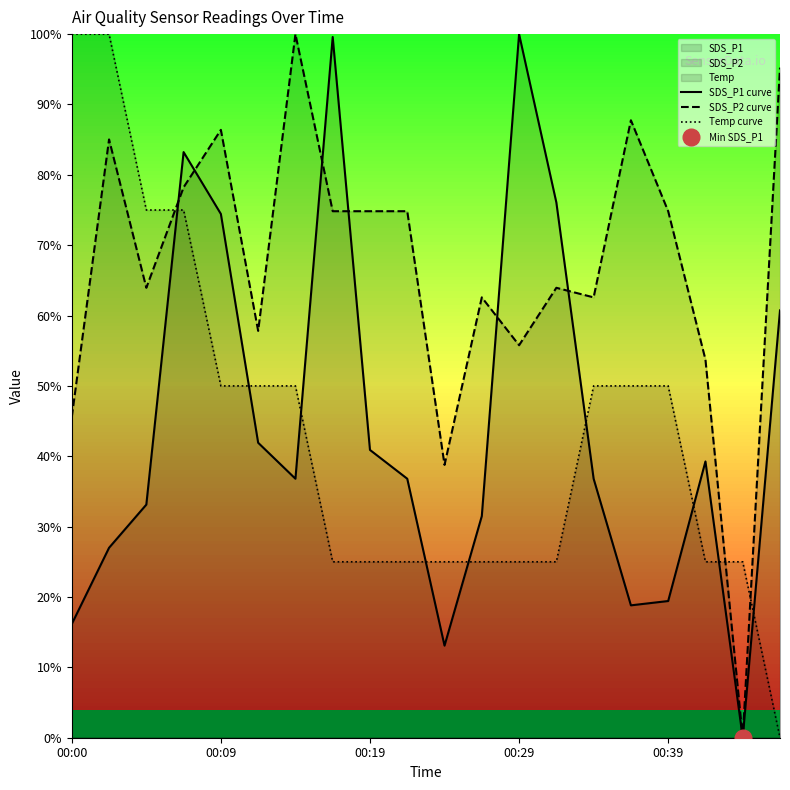

Read the SDS_P2 curve value at 19.

1.0